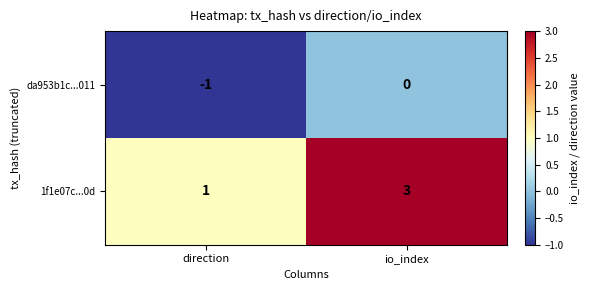

At which category is the sum across all series the highest?

io_index